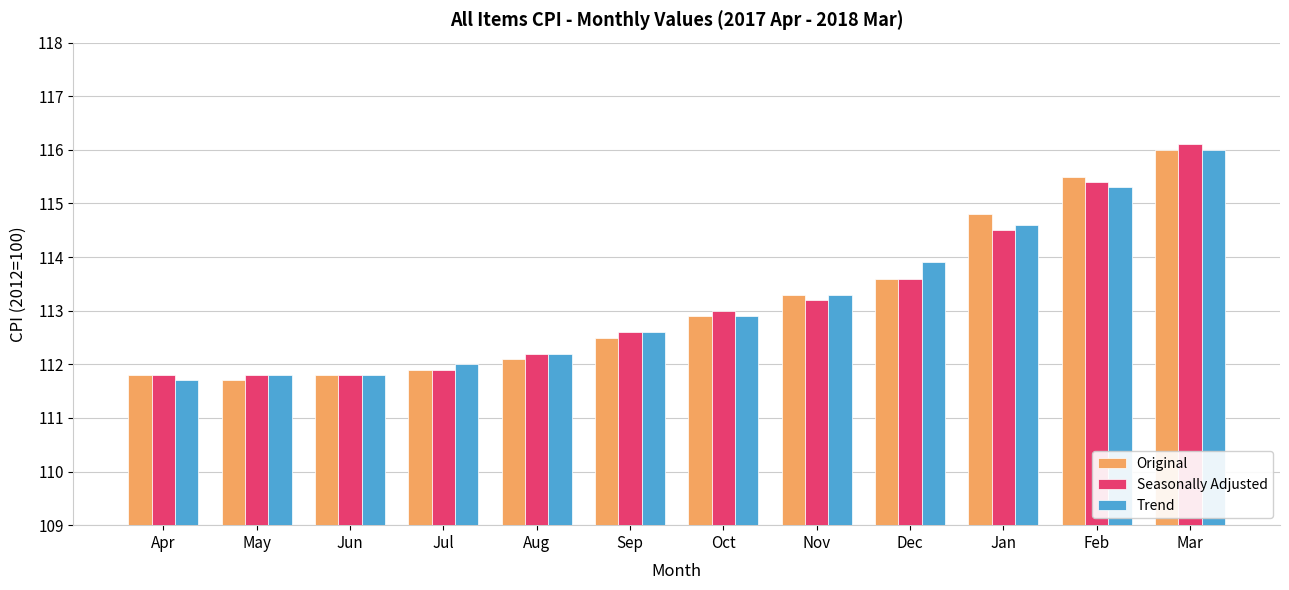

What value does the Original series have at Sep?

112.5